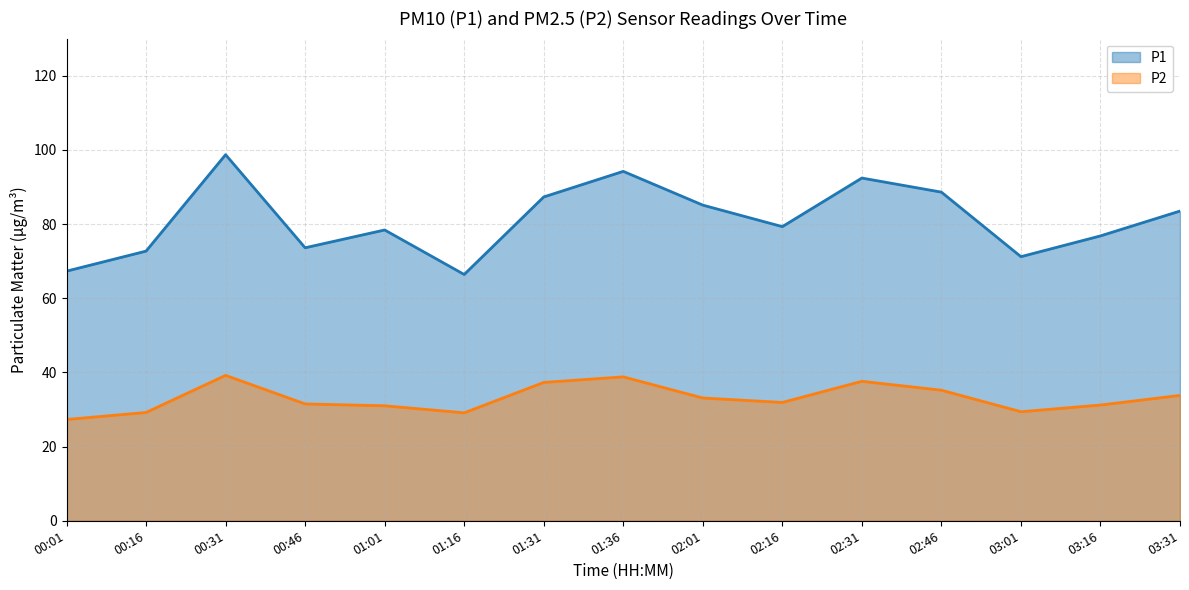

What is the average value of the P1 series?

81.0